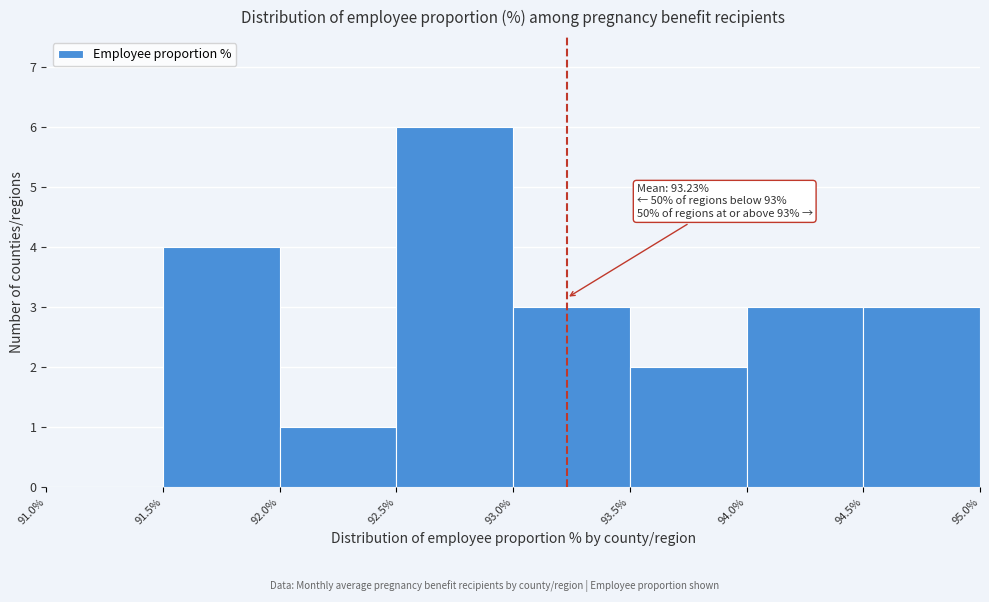

Over which range of the x-axis is the bar tallest?

92.5% to 93.0%